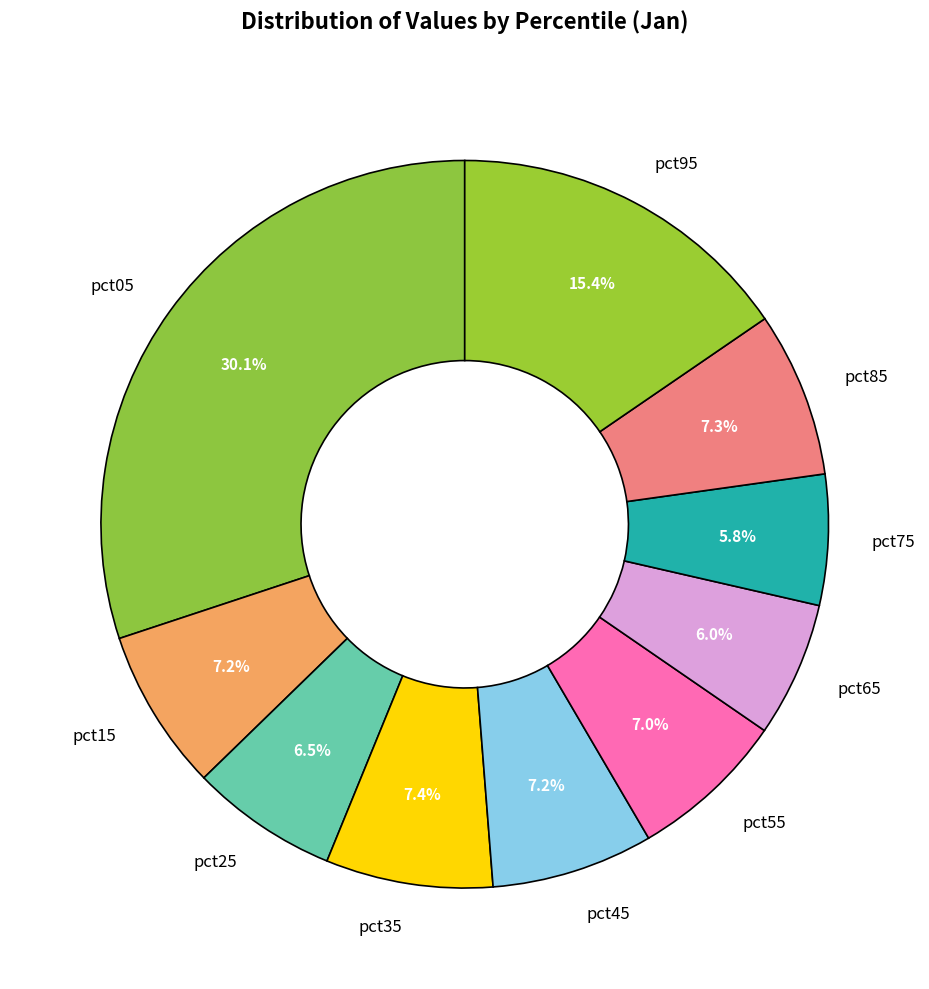

Which has a higher value, pct95 or pct15?

pct95